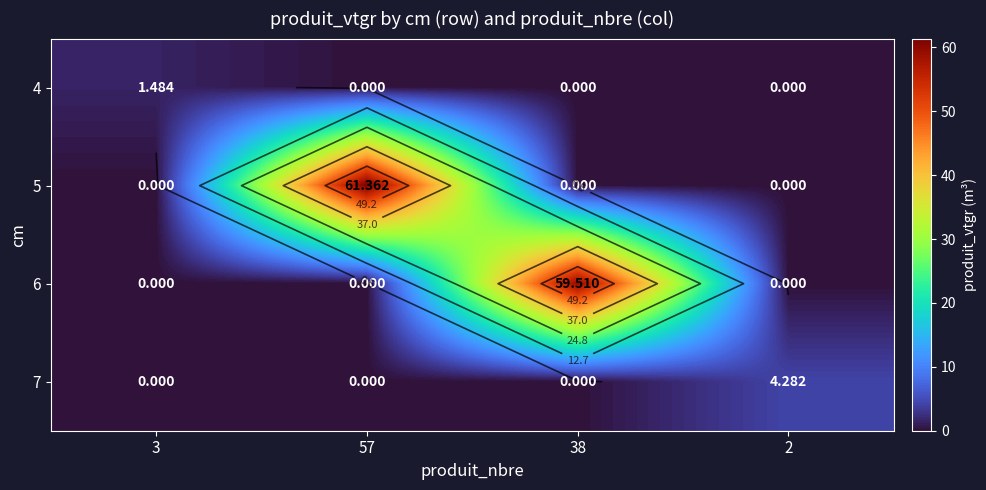

Which label corresponds to the largest value in the chart?

57